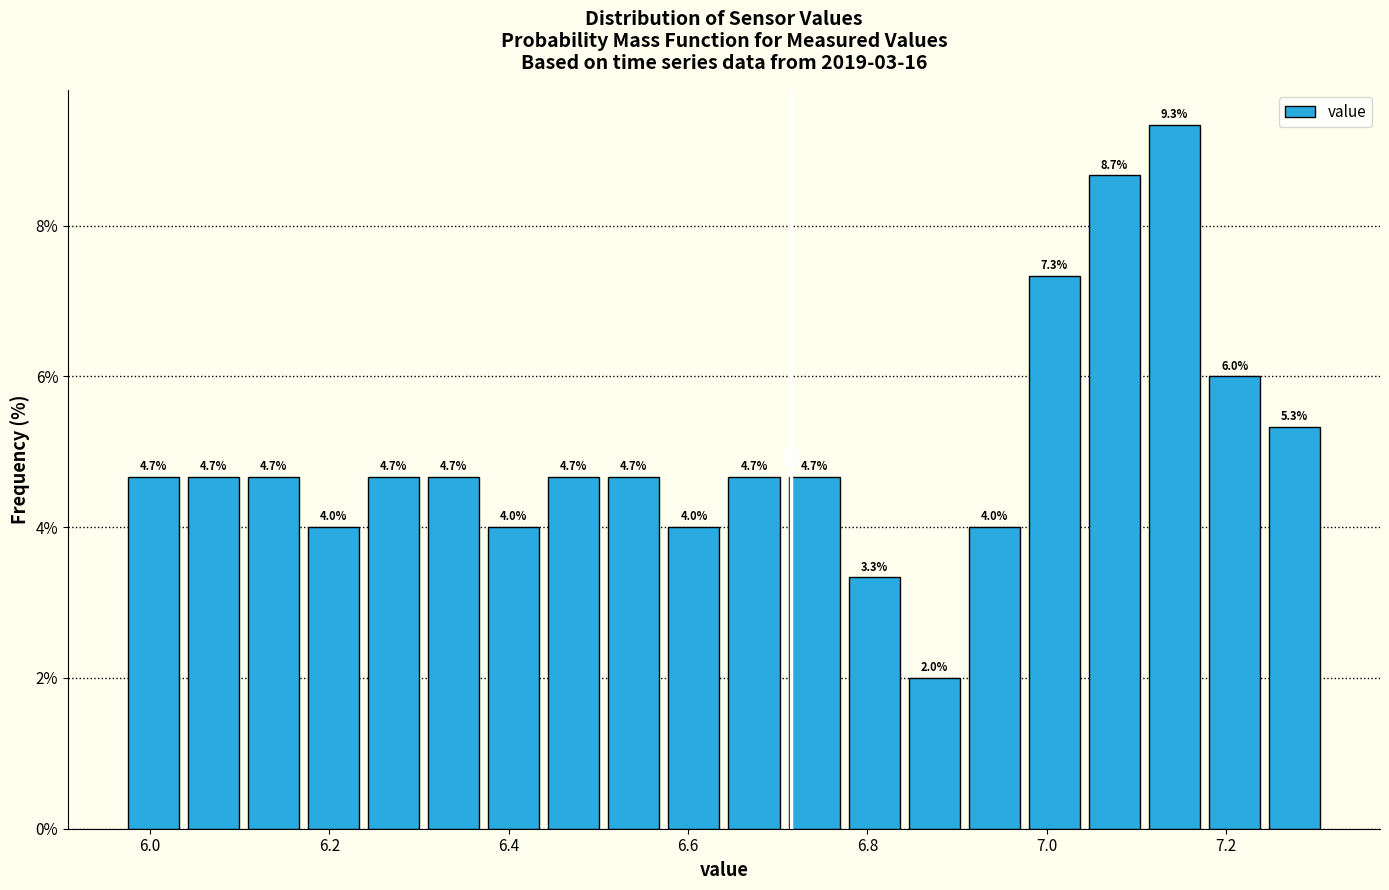

Around what value on the x-axis is the tallest bar? Give the approximate position of its centre, as read against the axis.

7.14